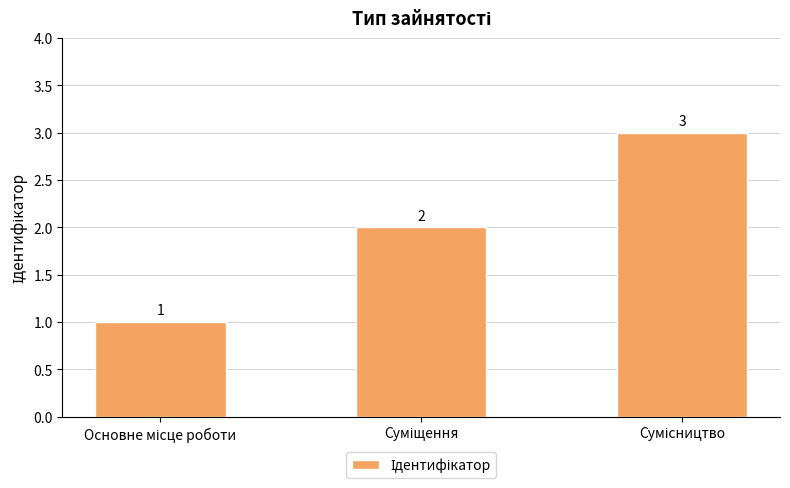

How many values are between 1 and 3?

3